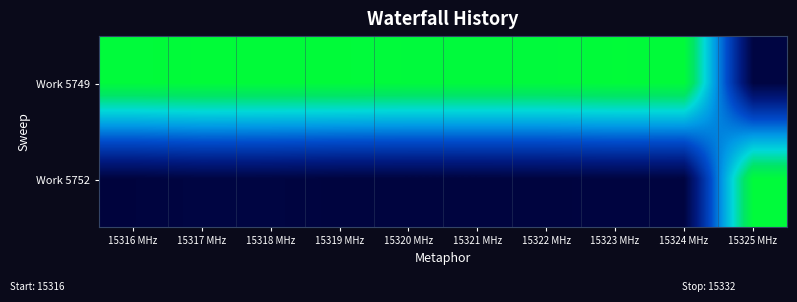

Reading right to left, extract all data points from this chart.

Work 5749: 15325 MHz=141.6	15324 MHz=15445.2	15323 MHz=15497.2	15322 MHz=15333.6	15321 MHz=15352.2	15320 MHz=15351.2	15319 MHz=15438.7	15318 MHz=15464.4	15317 MHz=15507.1	15316 MHz=15390.9
Work 5752: 15325 MHz=15390.2	15324 MHz=86.4	15323 MHz=105.0	15322 MHz=60.8	15321 MHz=36.7	15320 MHz=36.4	15319 MHz=42.5	15318 MHz=166.5	15317 MHz=194.0	15316 MHz=4.1